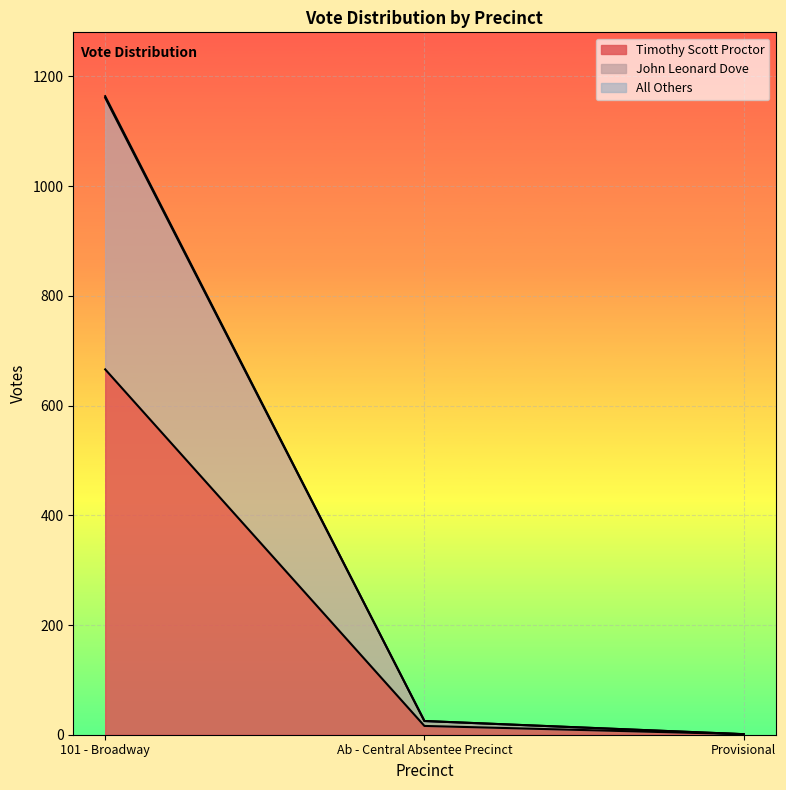

How many categories are shown in the chart?

3